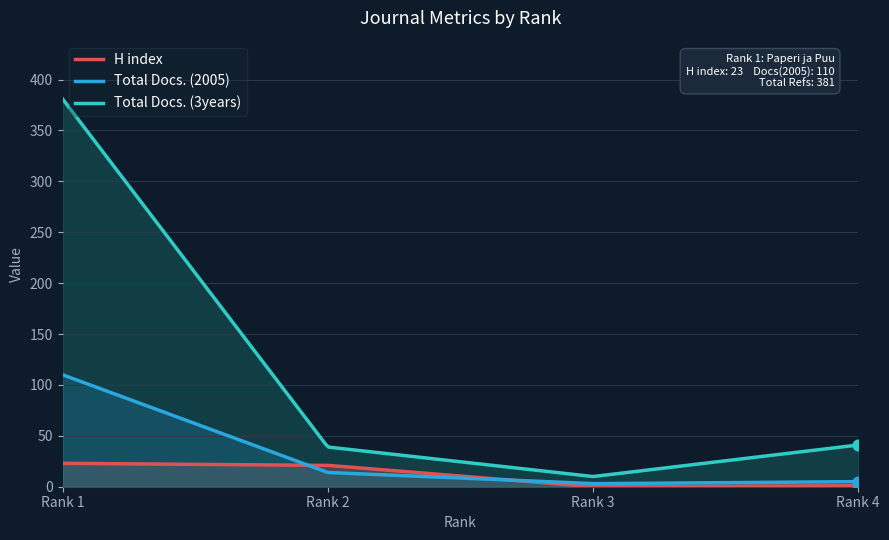

Which series contains the highest Y value?

Total Docs. (3years)